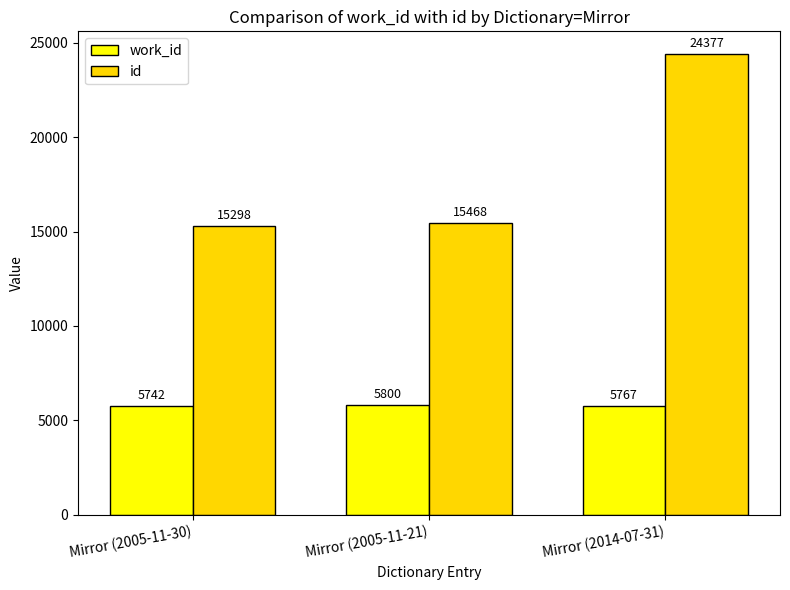

What is the greatest value displayed?

24377